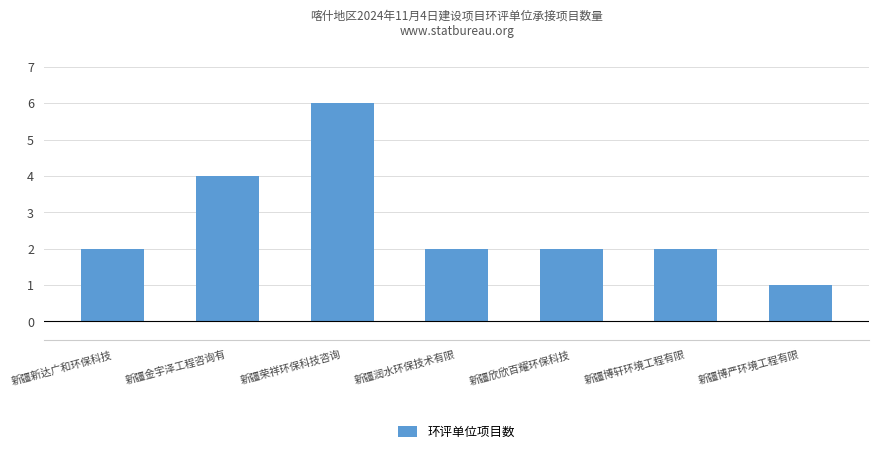

Between 新疆新达广和环保科技 and 新疆荣祥环保科技咨询, which is larger?

新疆荣祥环保科技咨询